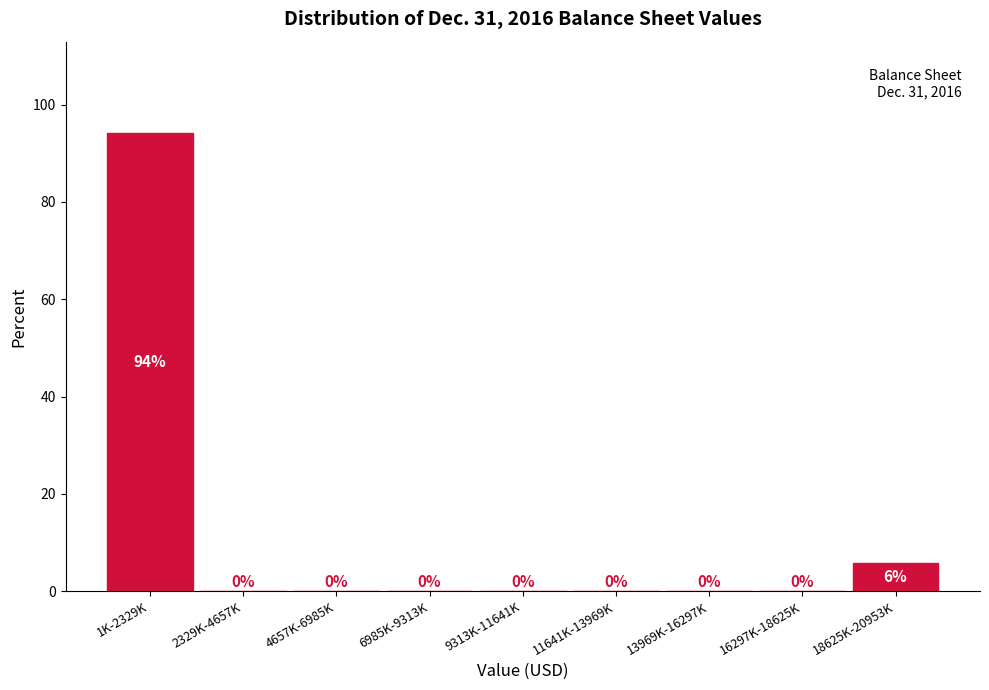

What is the sum of all values?

100.0